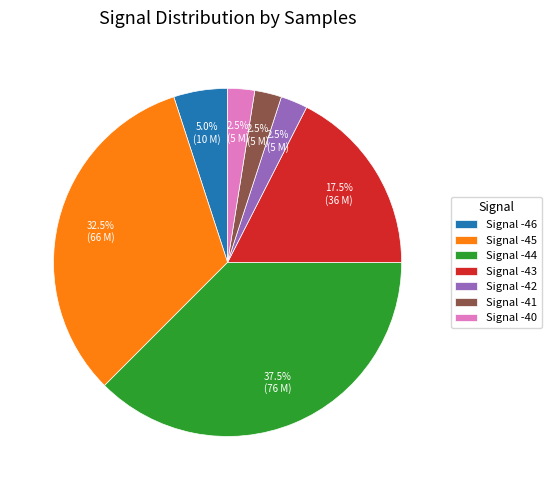

Which slice is the largest?

Signal -44